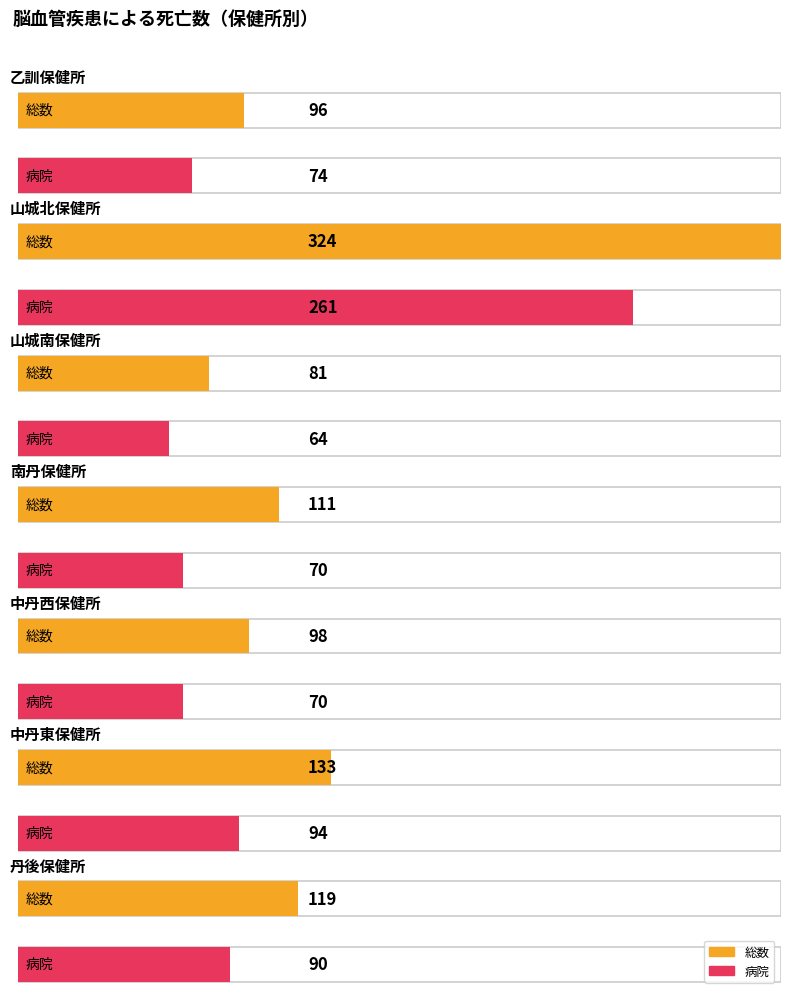

Count the number of categories in the chart.

7